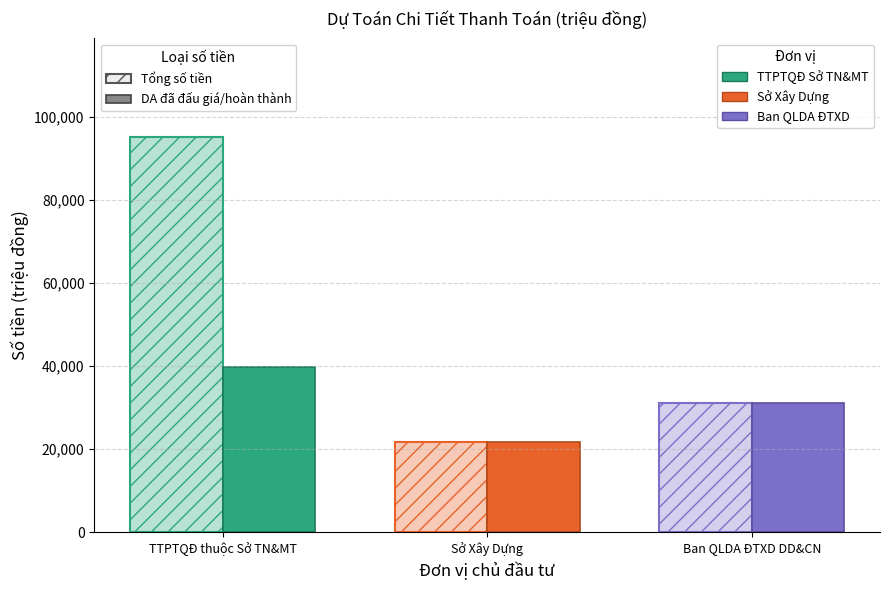

How many data points does each series have?

3